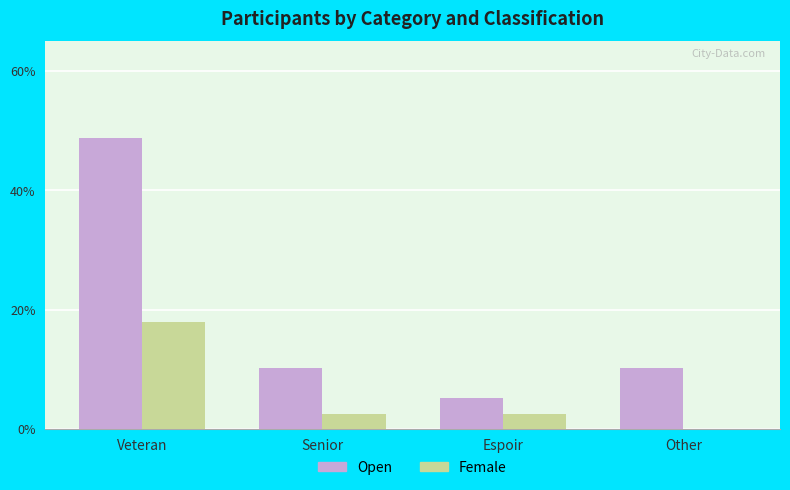

Are the bars grouped side by side (vs. stacked)?

Yes